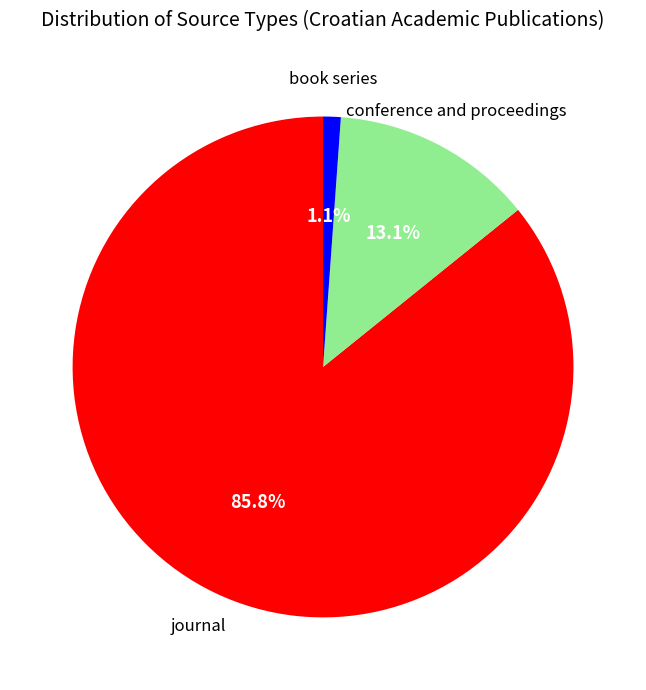

Is there a majority slice in this chart?

Yes